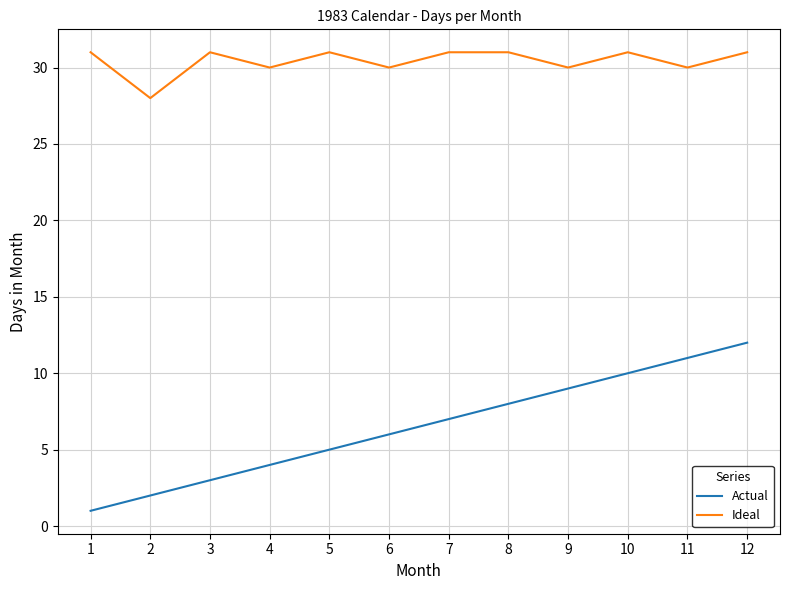

Reading left to right, list all the values displayed in this chart.

Actual: 1=1	2=2	3=3	4=4	5=5	6=6	7=7	8=8	9=9	10=10	11=11	12=12
Ideal: 1=31	2=28	3=31	4=30	5=31	6=30	7=31	8=31	9=30	10=31	11=30	12=31